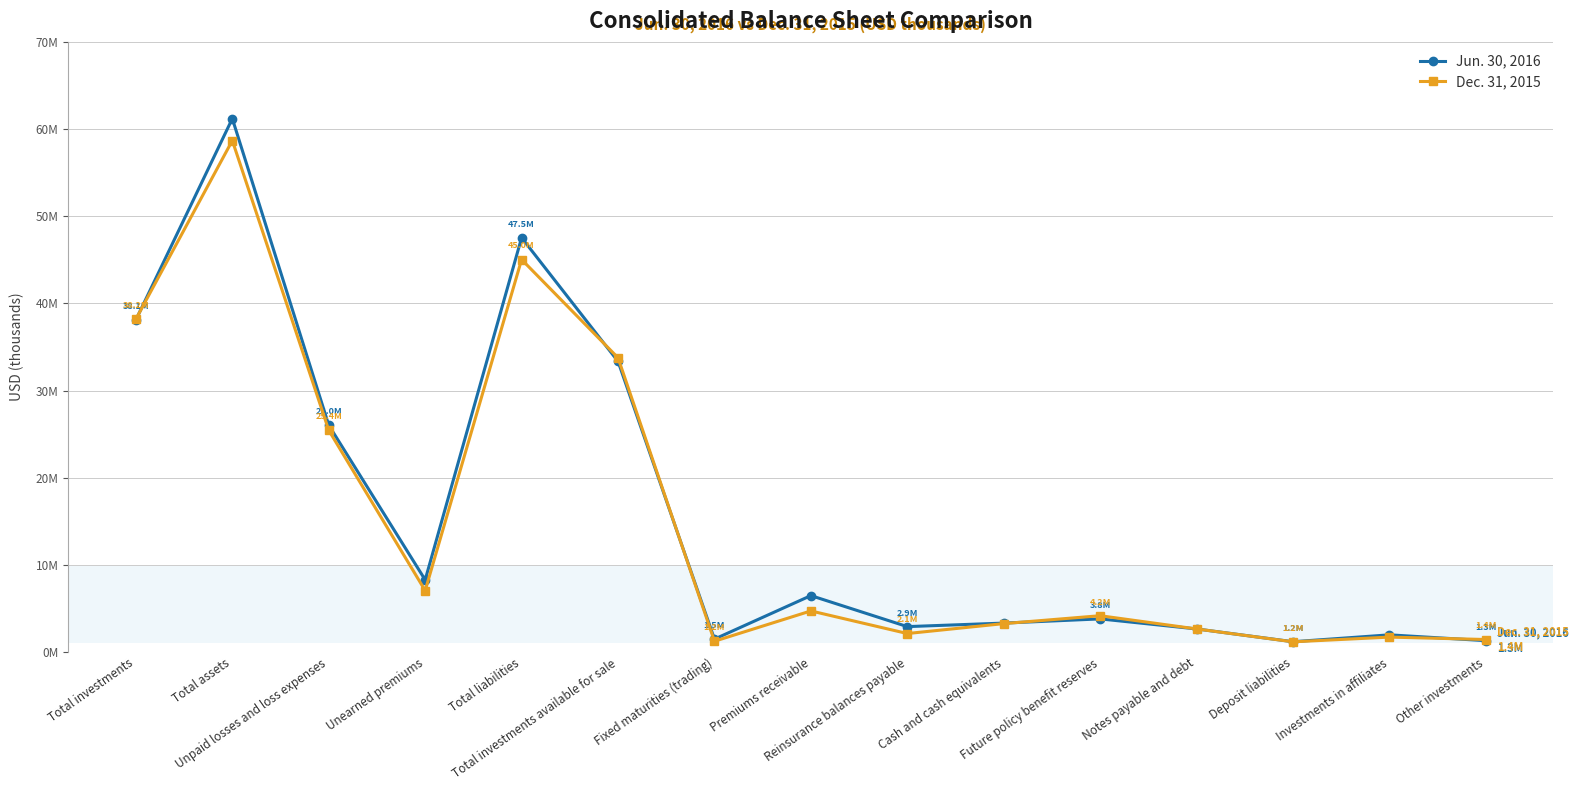

How many data points does each series have?

15